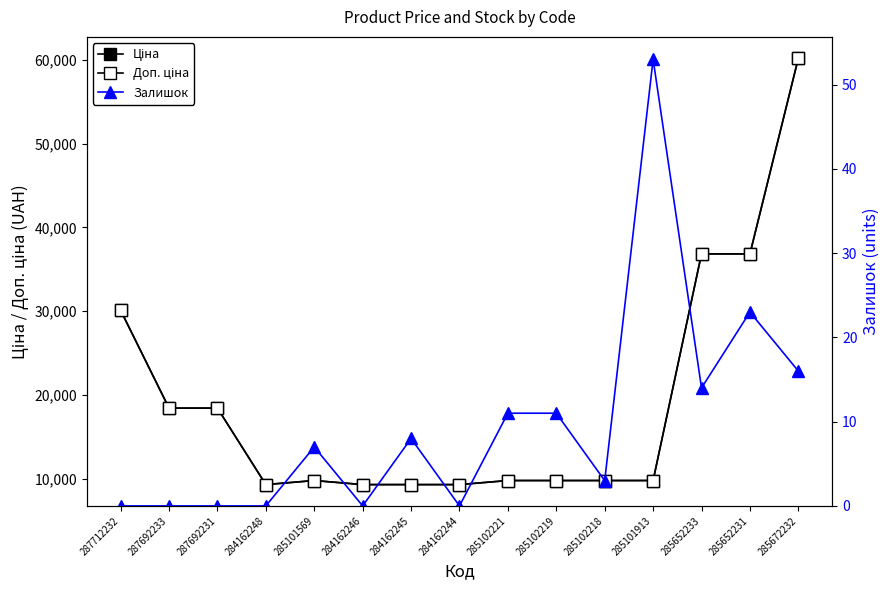

Count the number of categories in the chart.

15